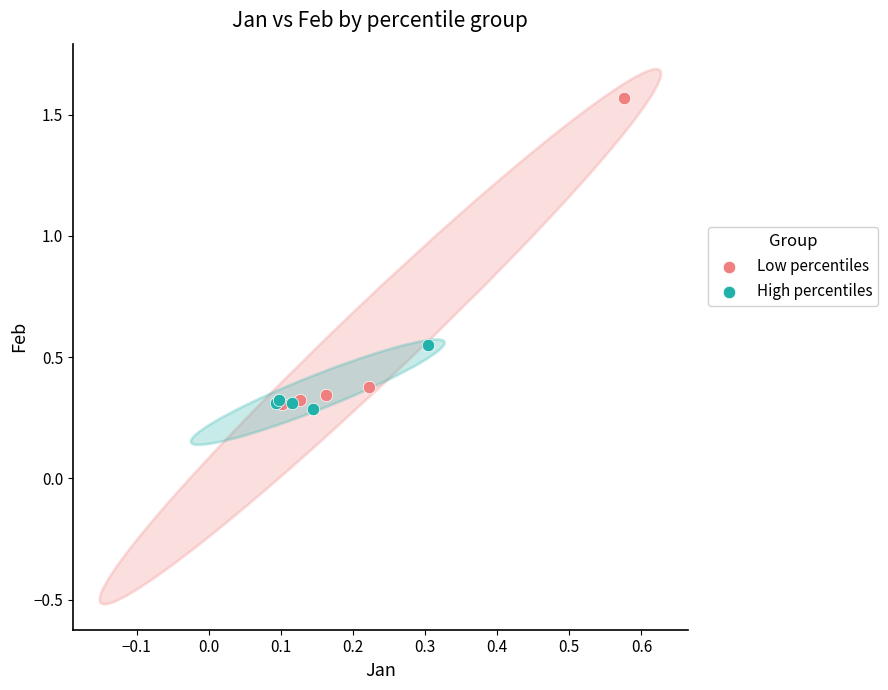

Which series reaches the maximum Y coordinate?

Low percentiles